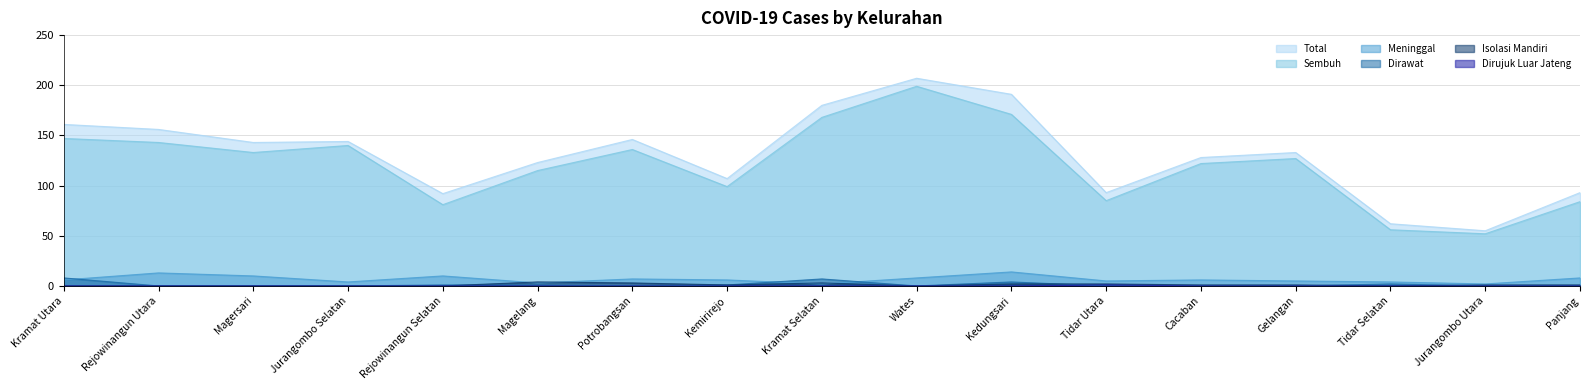

True or false: Total has a value of 128 at Cacaban.

True